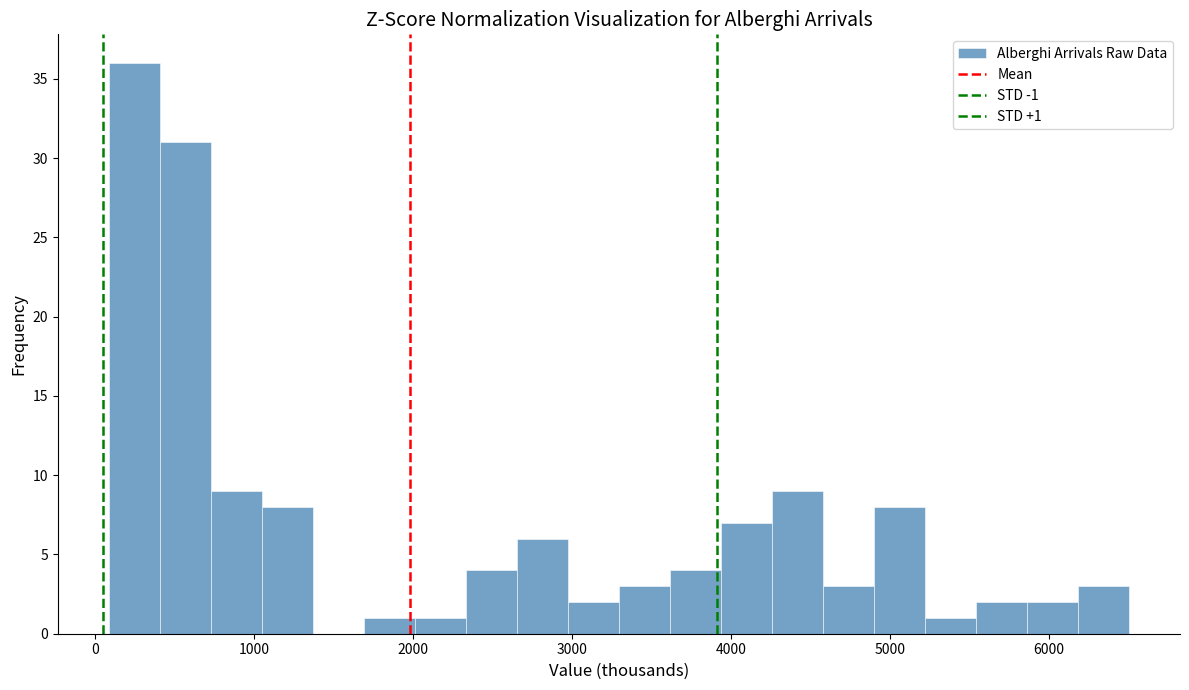

Around what value on the x-axis is the tallest bar? Give the approximate position of its centre, as read against the axis.

200